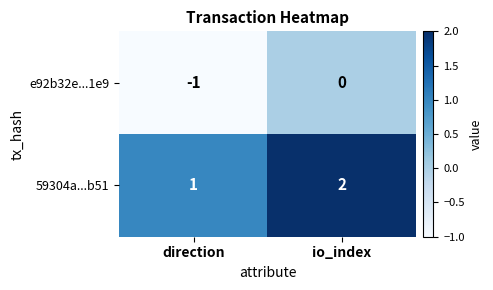

Reading left to right, list all the values displayed in this chart.

e92b32e...1e9: direction=-1	io_index=0
59304a...b51: direction=1	io_index=2